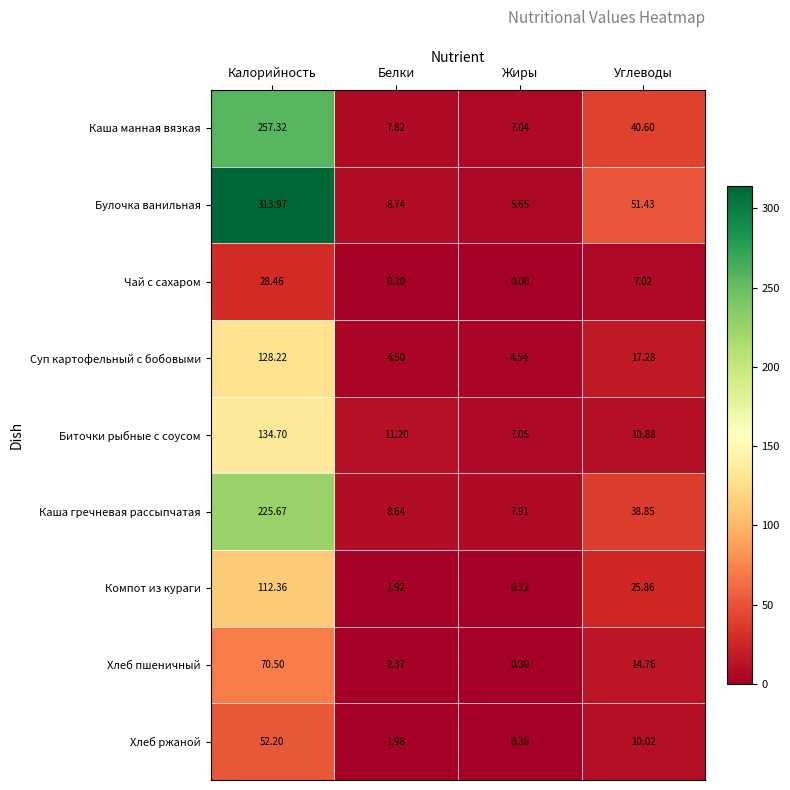

Which series has the largest total across all categories?

Булочка ванильная